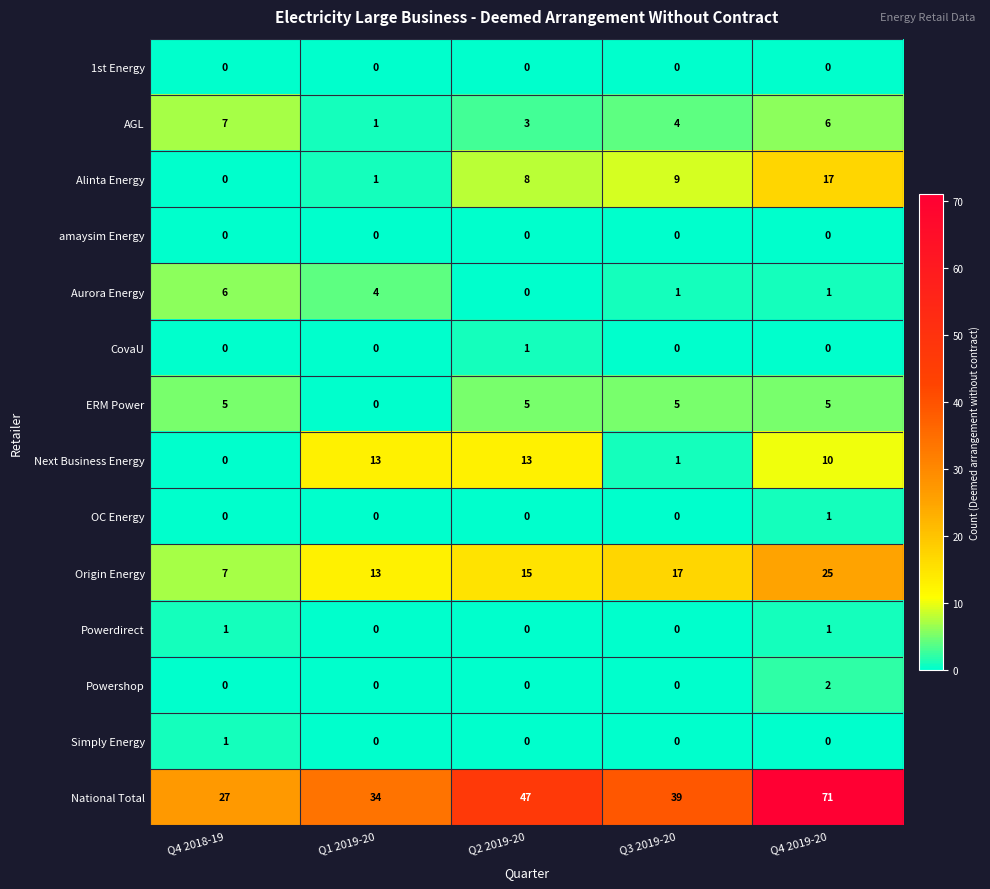

Count the OC Energy values in the range 0 to 1.

5